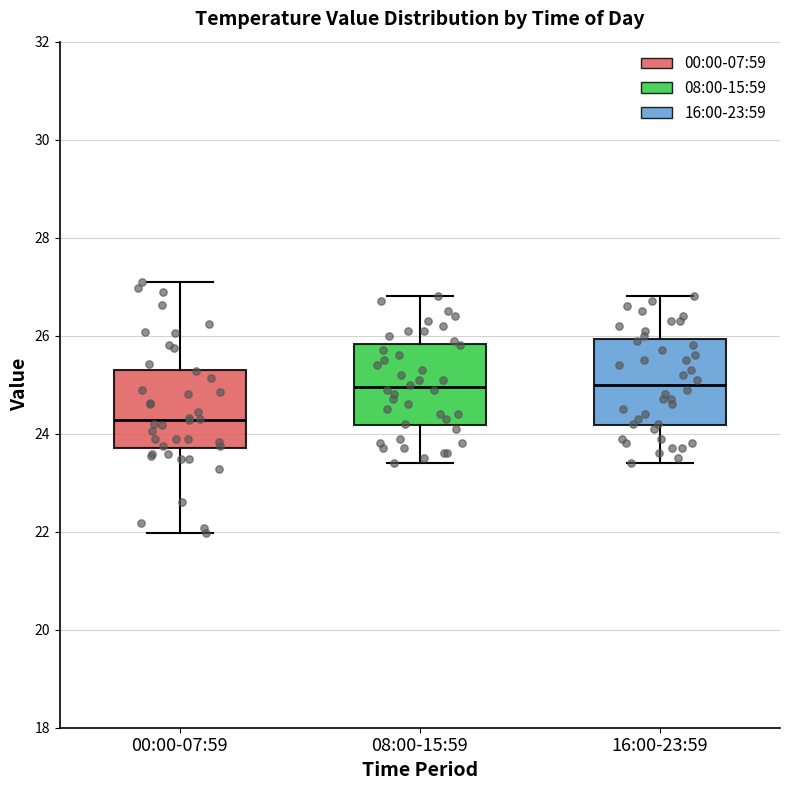

Reading left to right, read every box against the y-axis: the position of its median line, the range the box covers, and the ends of its whiskers. The values are not printed on the chart, so give them approximately, as read against the axis.

00:00-07:59: median 24.2, box 23.8 to 25.4, whiskers 22.0 to 27.2
08:00-15:59: median 25.0, box 24.2 to 25.8, whiskers 23.4 to 26.8
16:00-23:59: median 25.0, box 24.2 to 26.0, whiskers 23.4 to 26.8